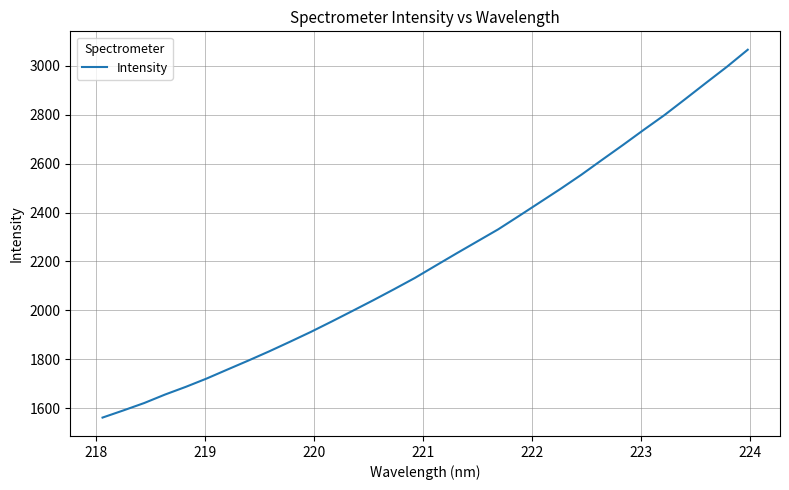

What is the greatest value displayed?

3065.9